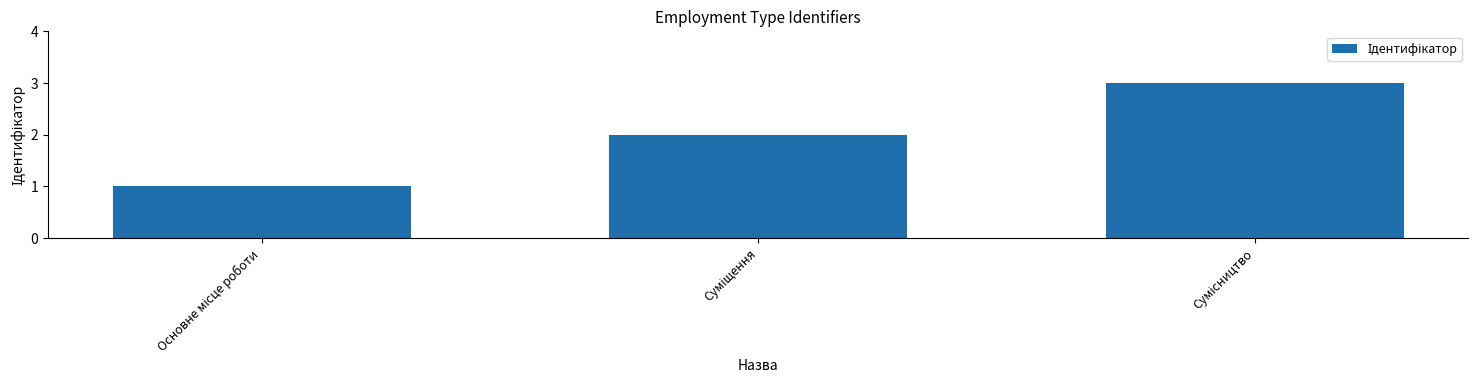

Reading left to right, extract all data points from this chart.

1	2	3